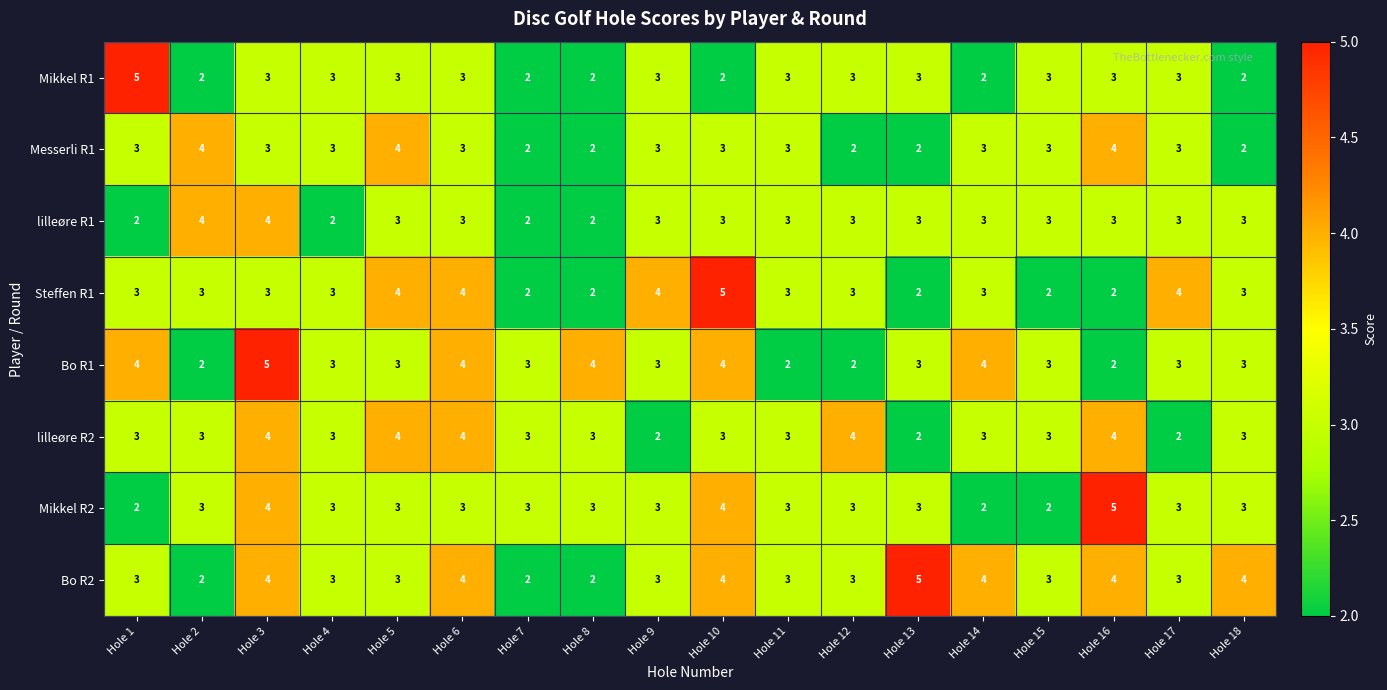

What is the sum of the Steffen R1 values at Hole 1 and Hole 5?

7